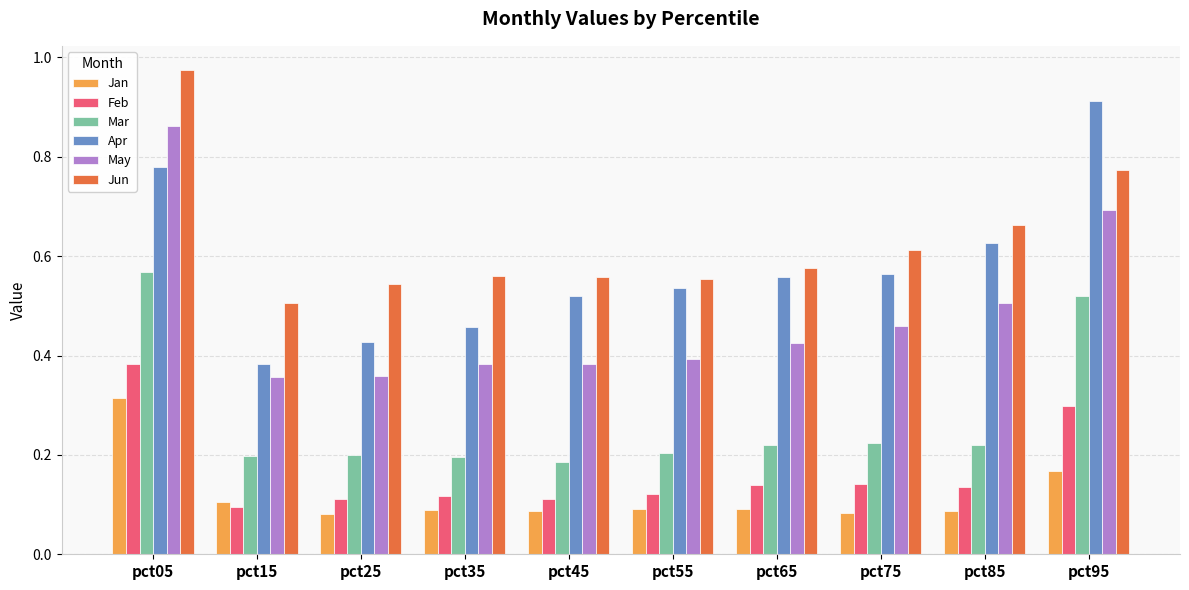

What is the sum of all Feb values?

1.7